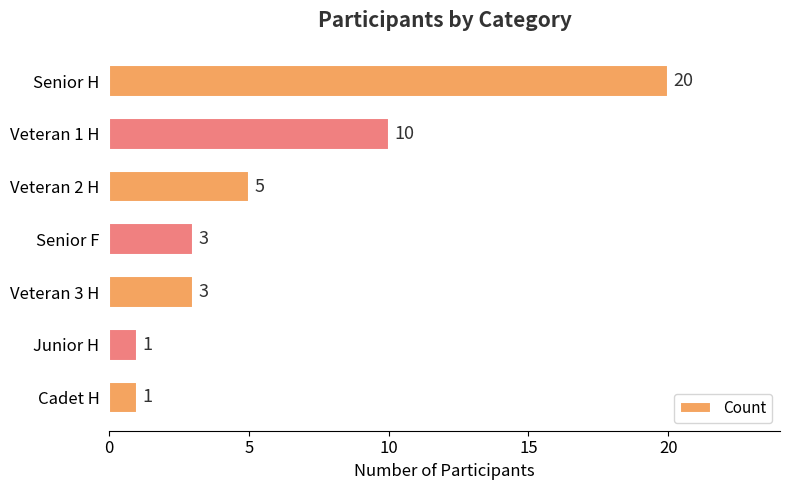

Where is the data nearest to the value 10?

Veteran 1 H